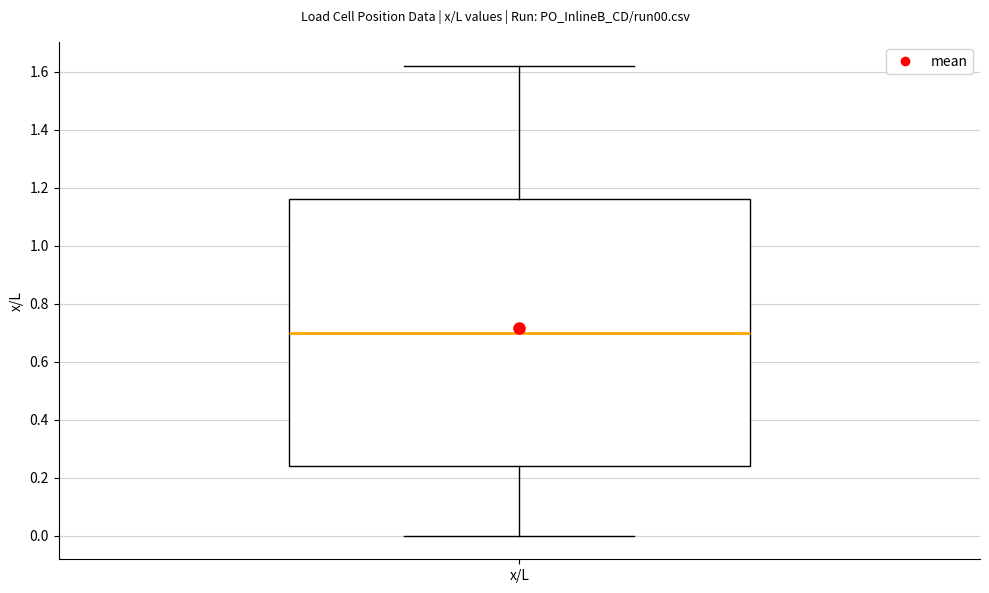

Where is the lower edge of the box for x/L on the y-axis? The values are not printed on the chart, so give them approximately, as read against the axis.

0.24